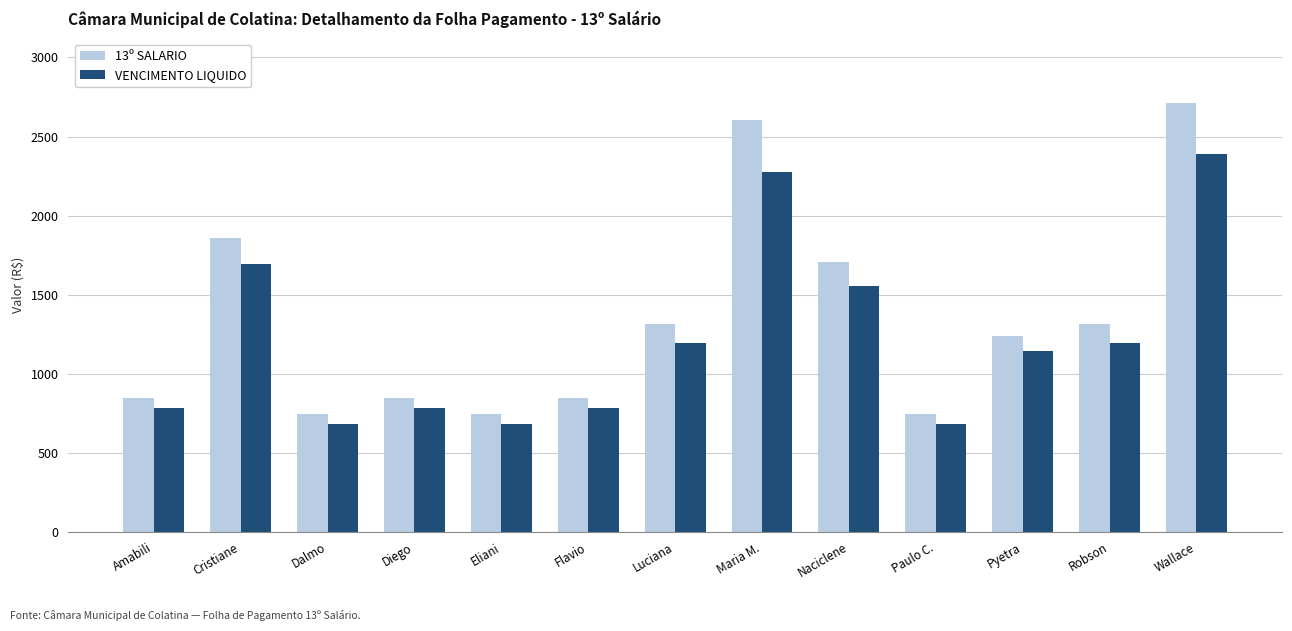

Rank the series by their average value, from highest to lowest.

13º SALARIO, VENCIMENTO LIQUIDO